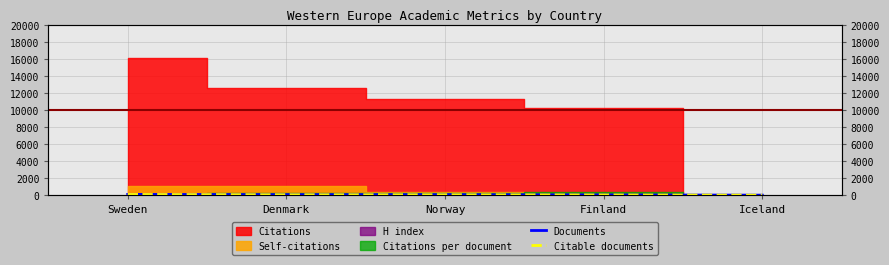

True or false: Citable documents has more than 0 interior local peaks.

False